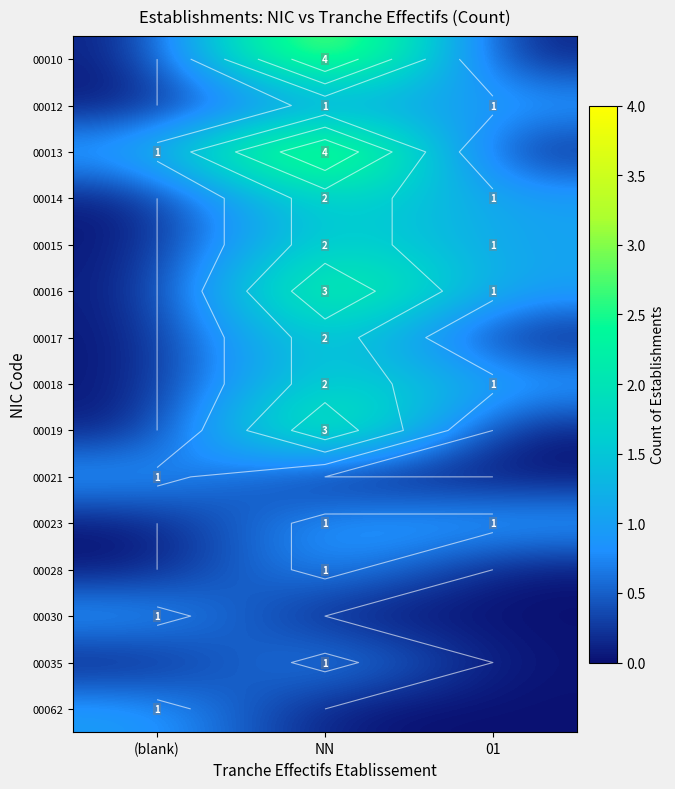

What is the difference between the highest and lowest values at (blank)?

1